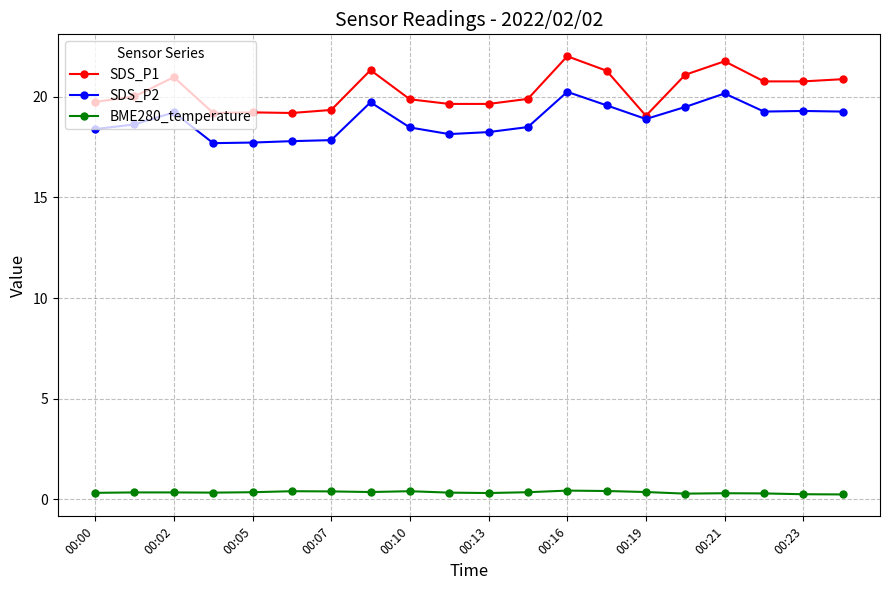

Which series has the largest range (max minus min)?

SDS_P1